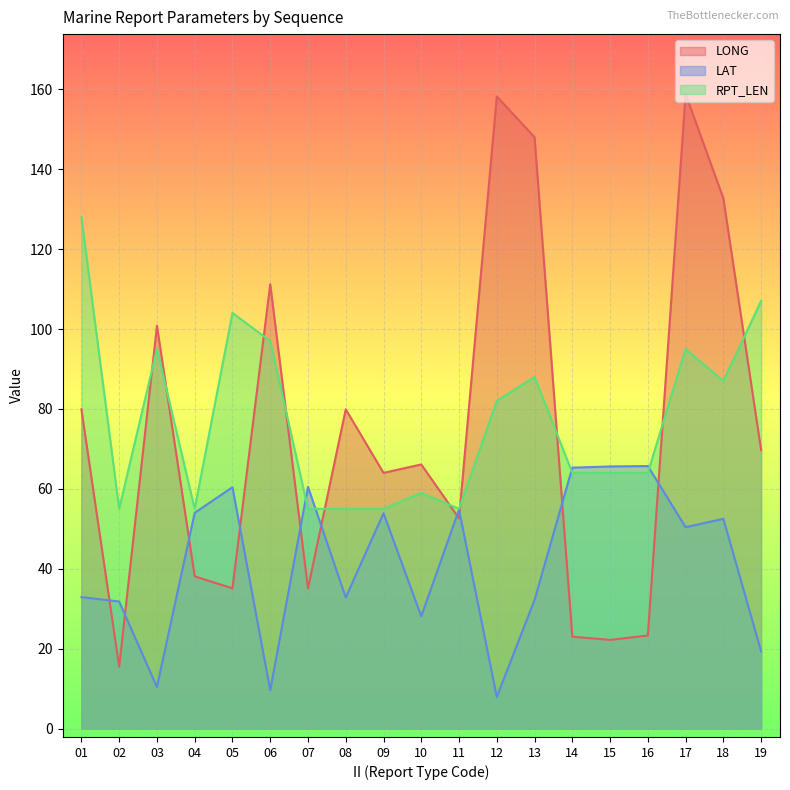

At which label does LONG reach its minimum?

02